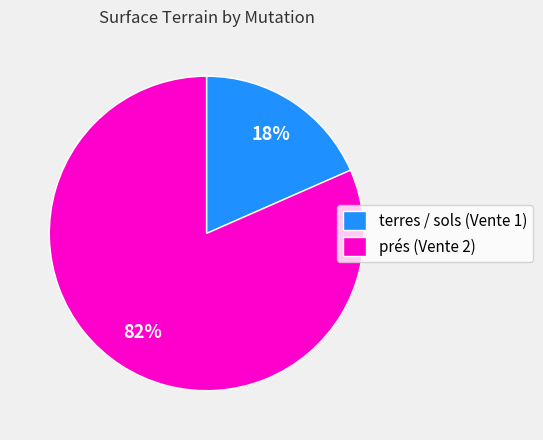

Between prés (Vente 2) and terres / sols (Vente 1), which is larger?

prés (Vente 2)